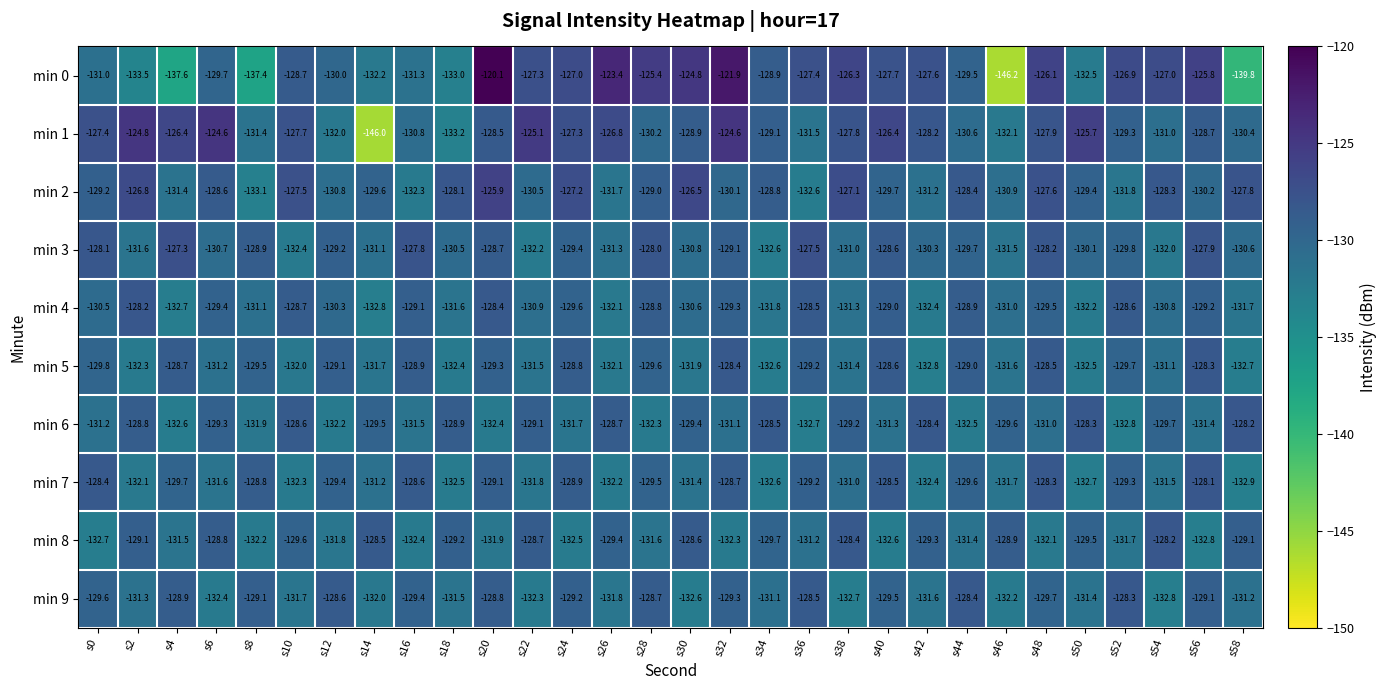

What is the smallest value displayed?

-146.2